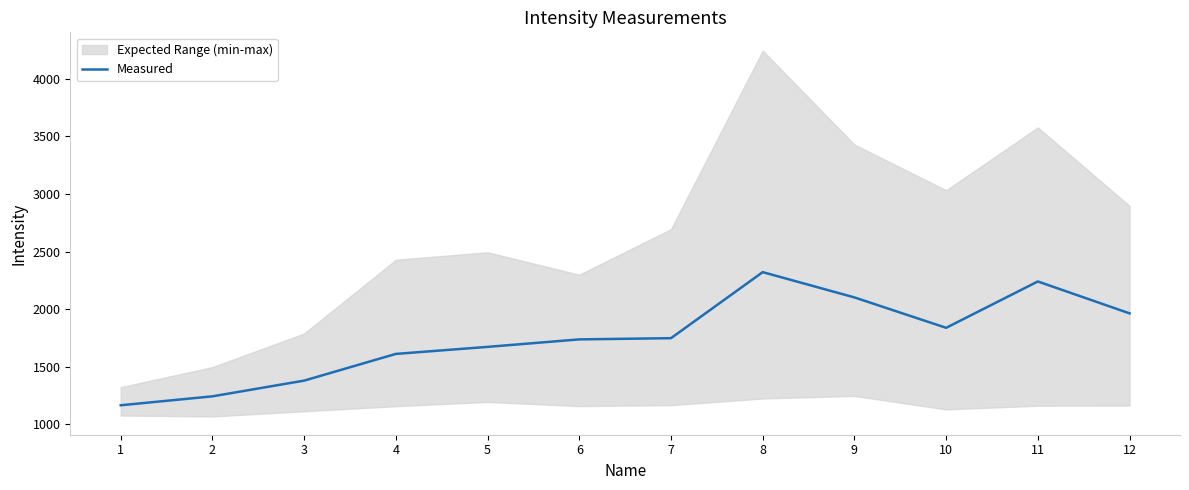

What is the sum of all values?

21017.0